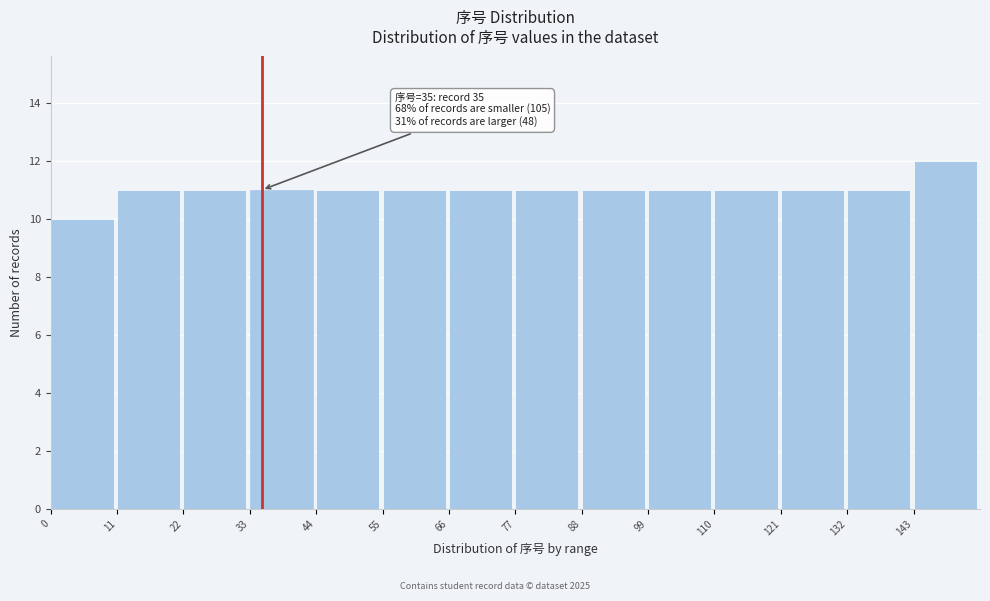

Which range on the x-axis has the tallest bar?

143 to 154